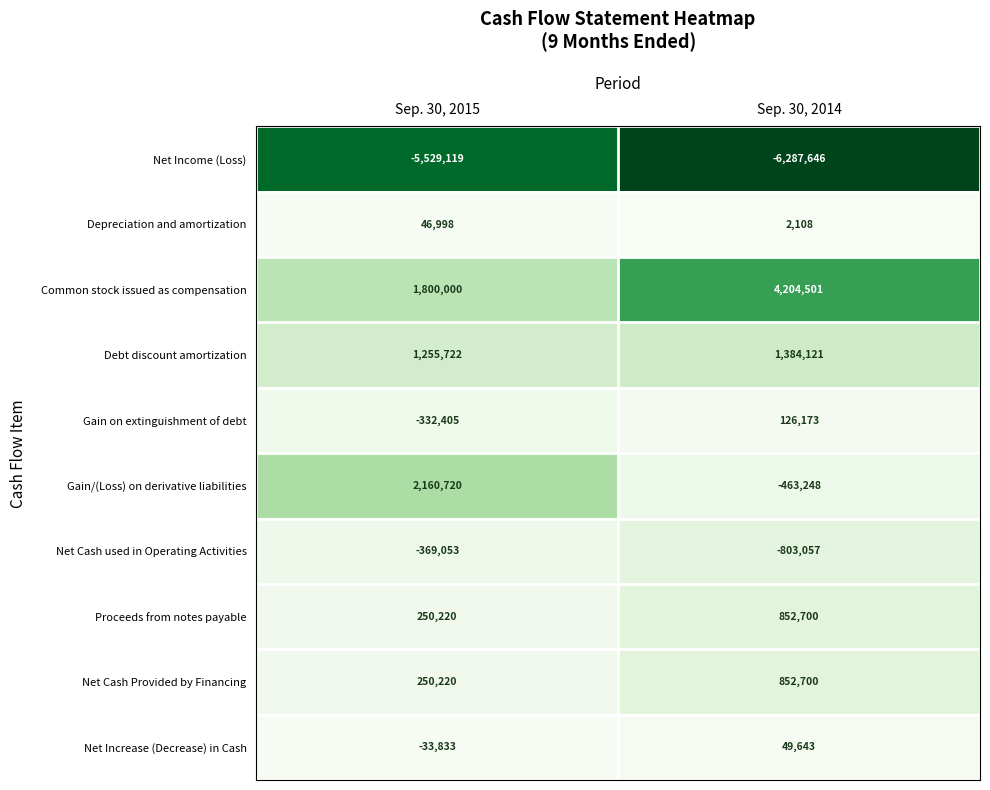

Reading left to right, list all the values displayed in this chart.

Net Income (Loss): -5529119	-6287646
Depreciation and amortization: 46998	2108
Common stock issued as compensation: 1800000	4204501
Debt discount amortization: 1255722	1384121
Gain on extinguishment of debt: -332405	126173
Gain/(Loss) on derivative liabilities: 2160720	-463248
Net Cash used in Operating Activities: -369053	-803057
Proceeds from notes payable: 250220	852700
Net Cash Provided by Financing: 250220	852700
Net Increase (Decrease) in Cash: -33833	49643